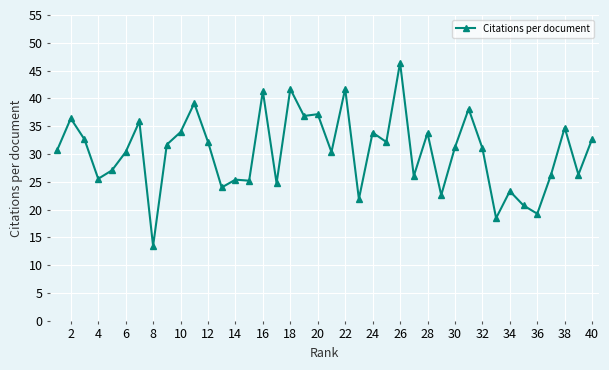

True or false: the data has more than 1 interior local peaks.

True